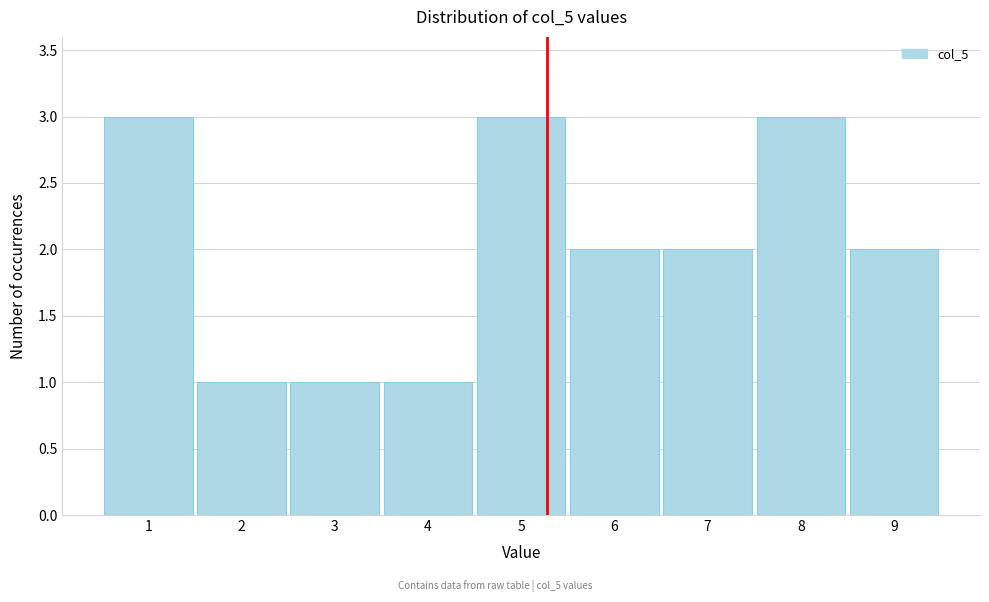

Reading left to right, what are all the values shown in this chart?

1=3	2=1	3=1	4=1	5=3	6=2	7=2	8=3	9=2